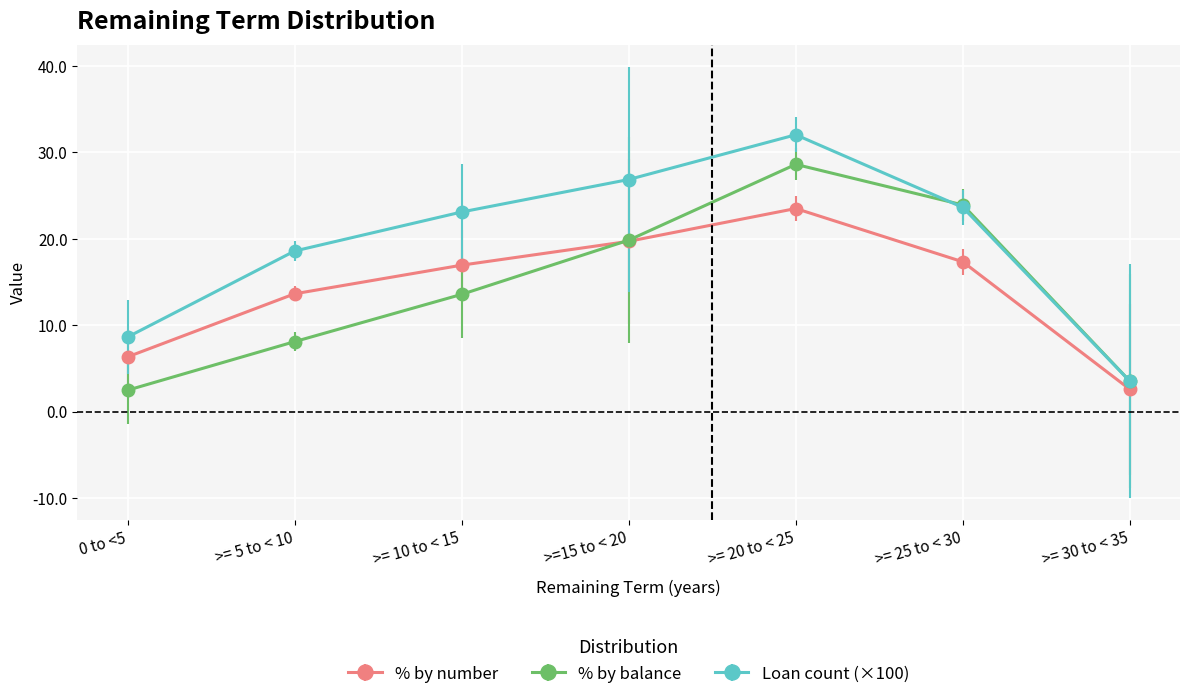

How many series are shown in this chart?

3